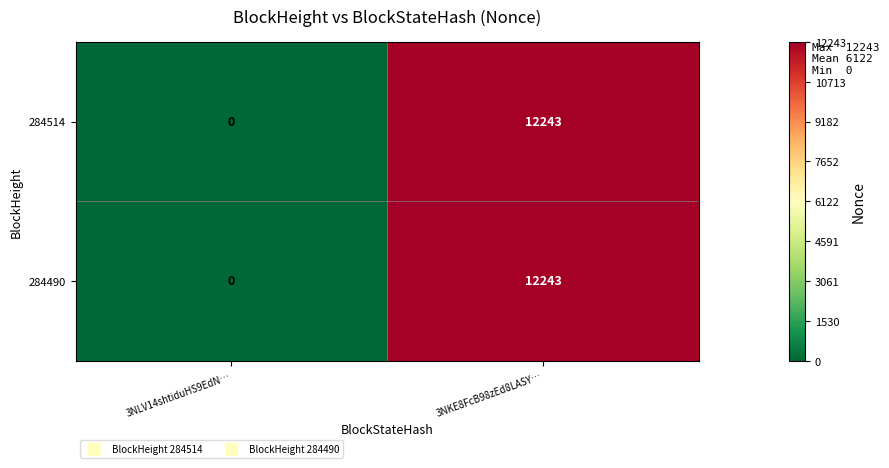

At which label does 284490 reach its minimum?

3NLV14shtiduHS9EdN…